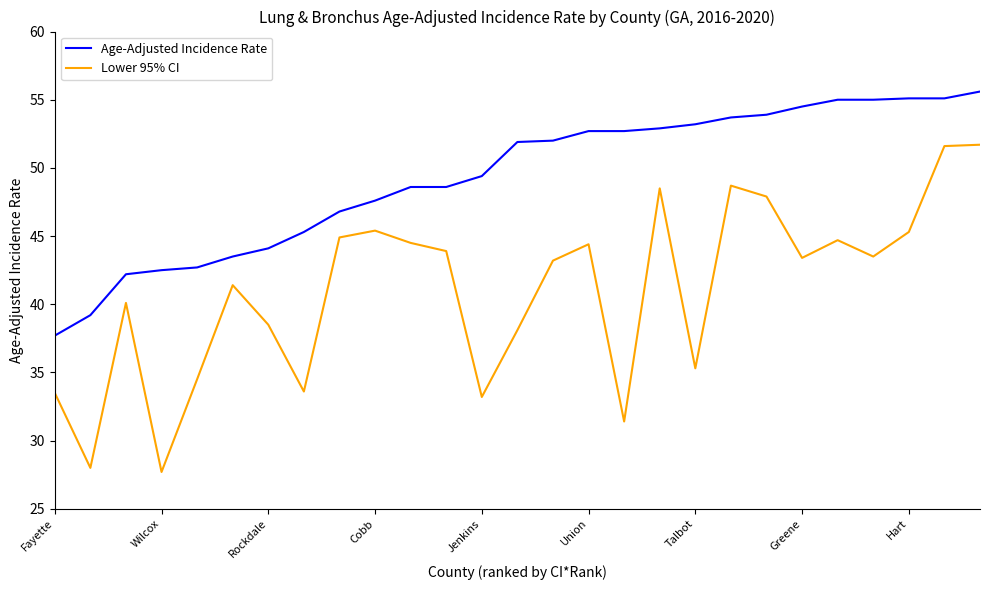

True or false: Age-Adjusted Incidence Rate and Lower 95% CI intersect in this chart.

False